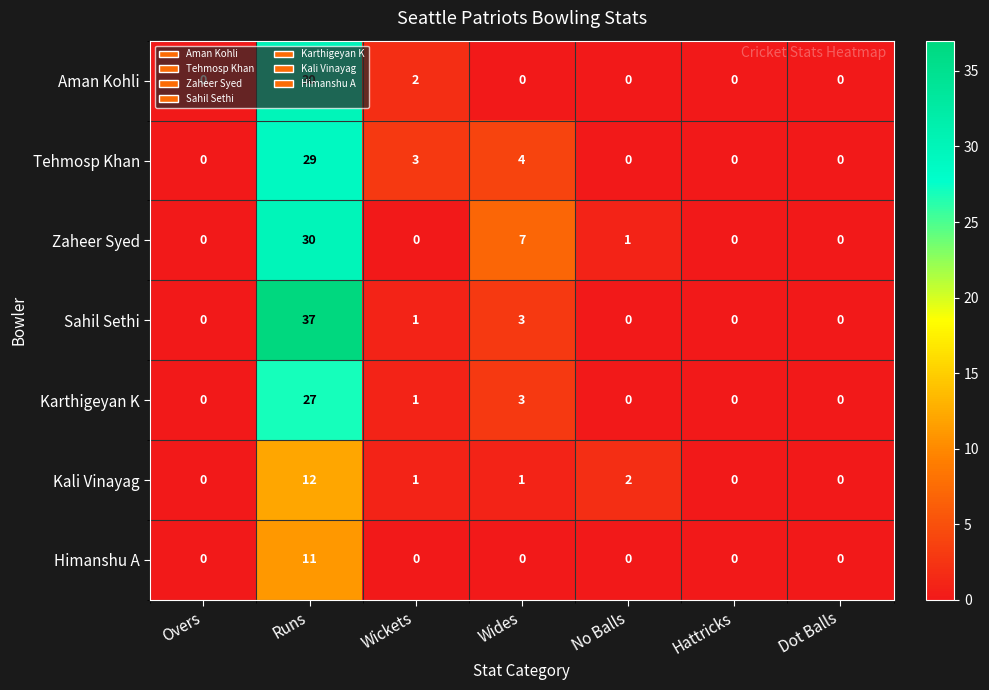

Which series has the largest range (max minus min)?

Sahil Sethi